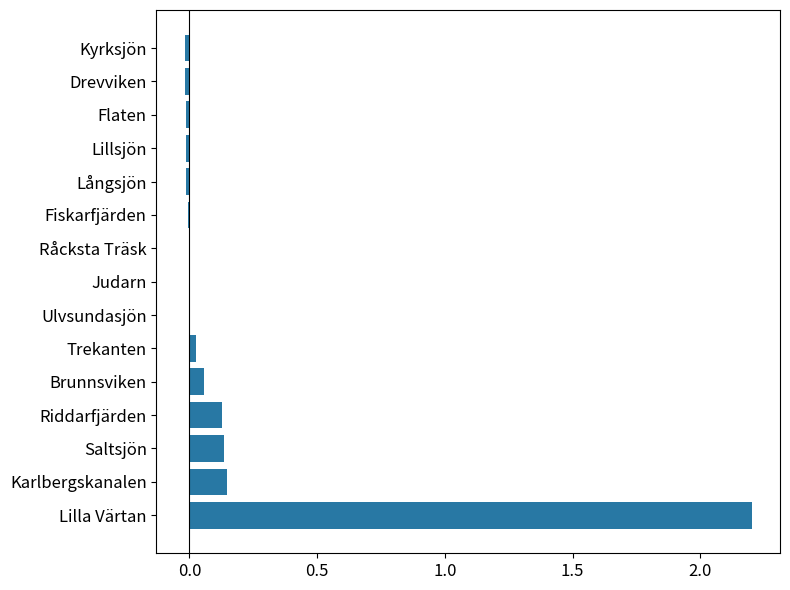

How many categories are shown in the chart?

15